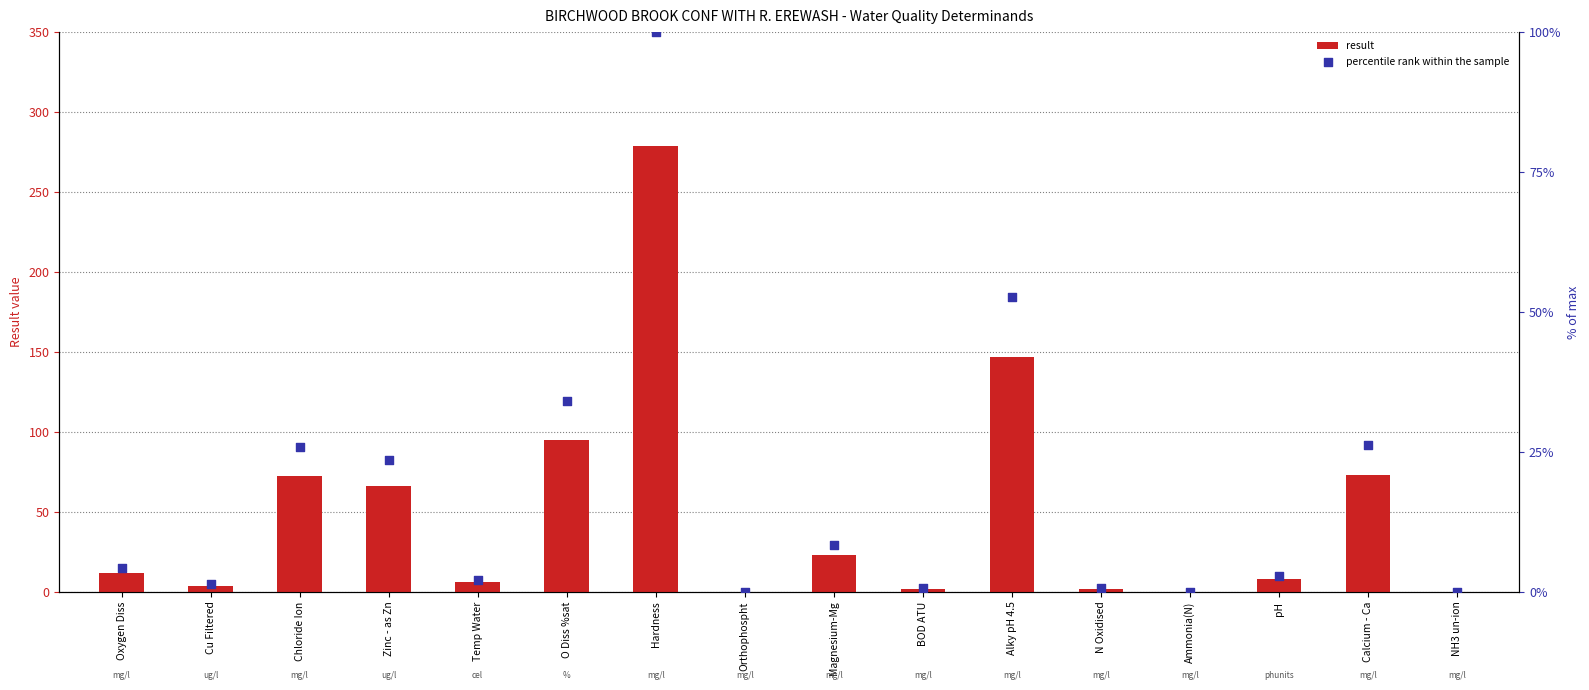

Which series reaches the maximum Y coordinate?

result